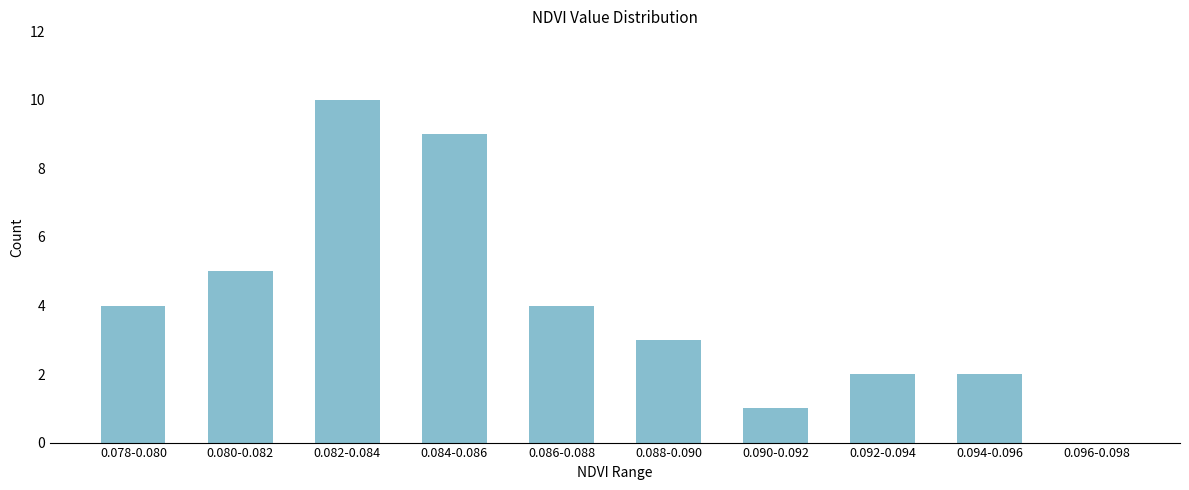

Reading left to right, extract all data points from this chart.

0.078-0.080=4	0.080-0.082=5	0.082-0.084=10	0.084-0.086=9	0.086-0.088=4	0.088-0.090=3	0.090-0.092=1	0.092-0.094=2	0.094-0.096=2	0.096-0.098=0